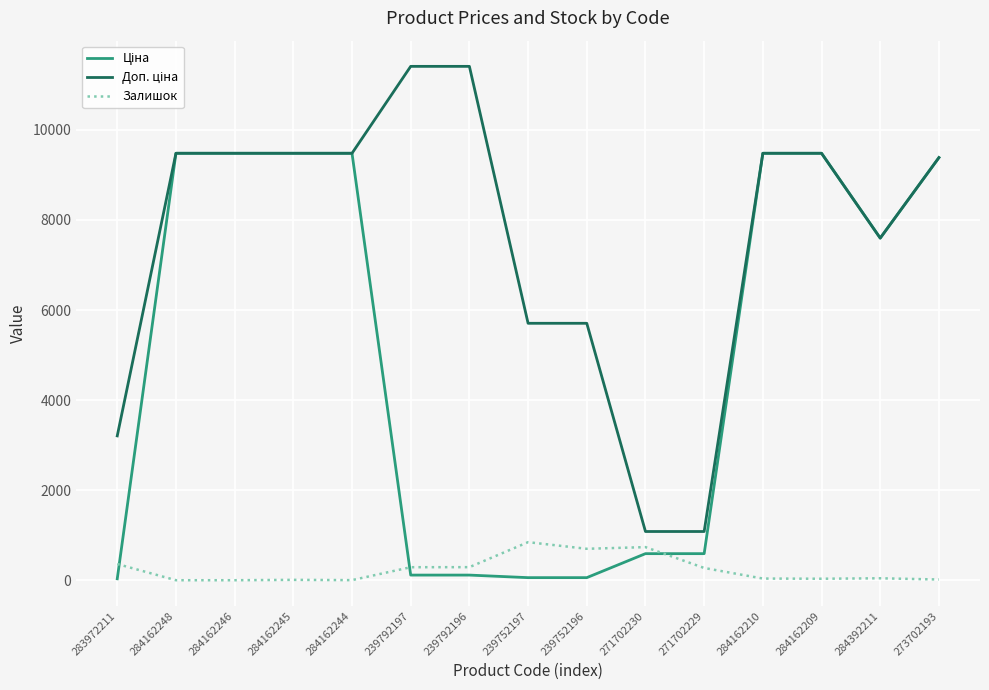

The Залишок series shows 33.0 at 284162209. True or false?

True